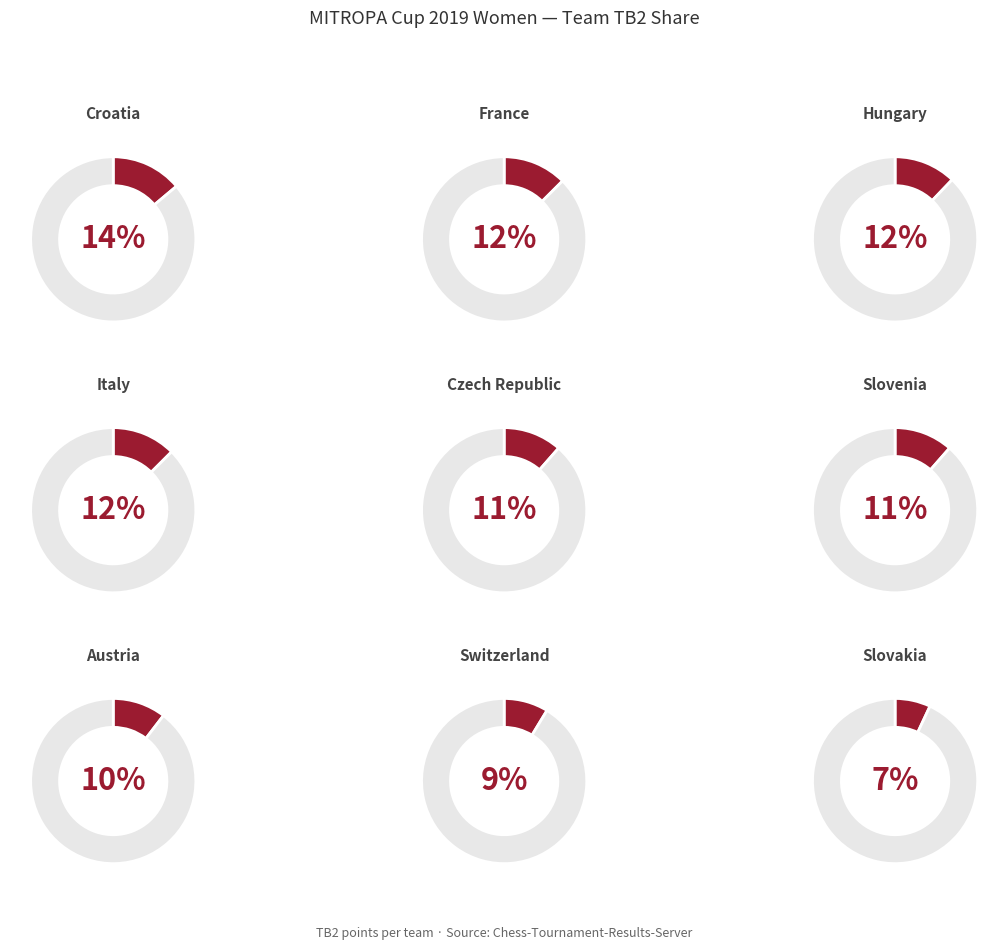

To the nearest percent, what is the difference between the largest and smallest slice percentages?

7%